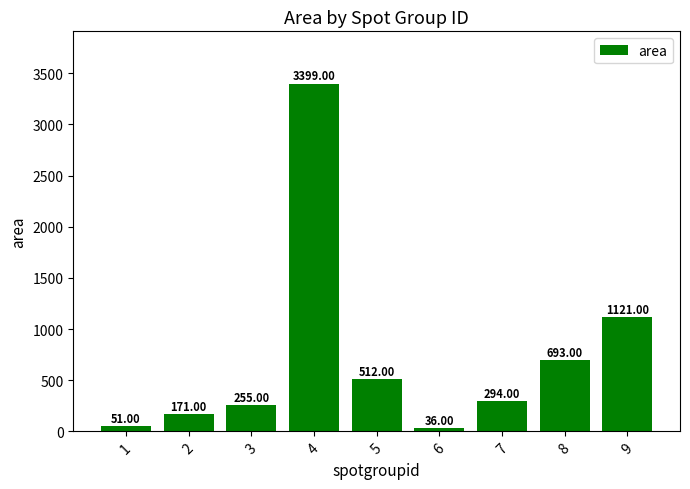

What is the greatest value displayed?

3399